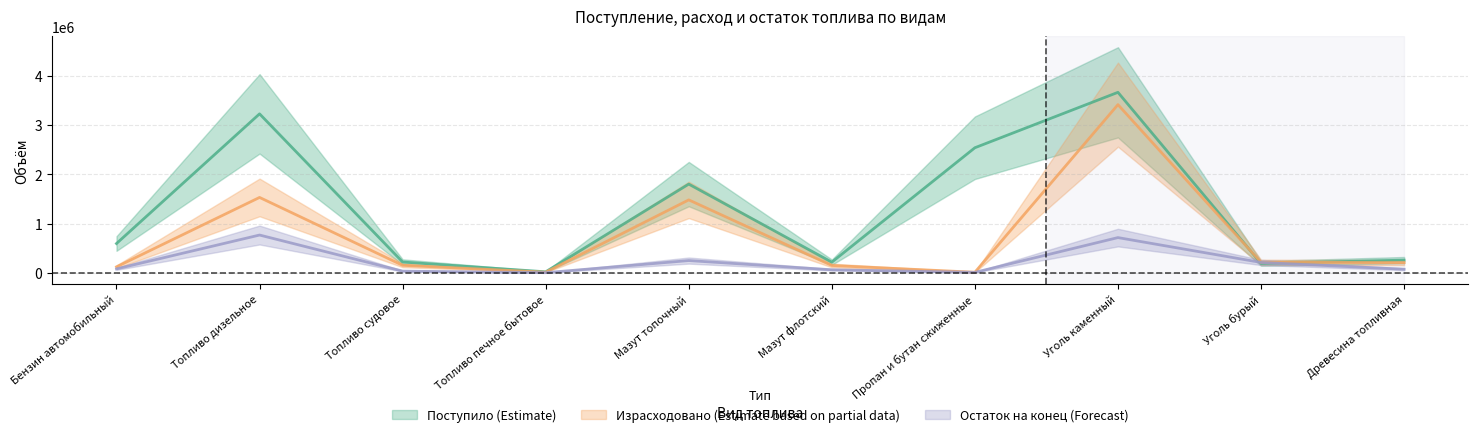

Which label corresponds to the smallest value in the chart?

Топливо печное бытовое